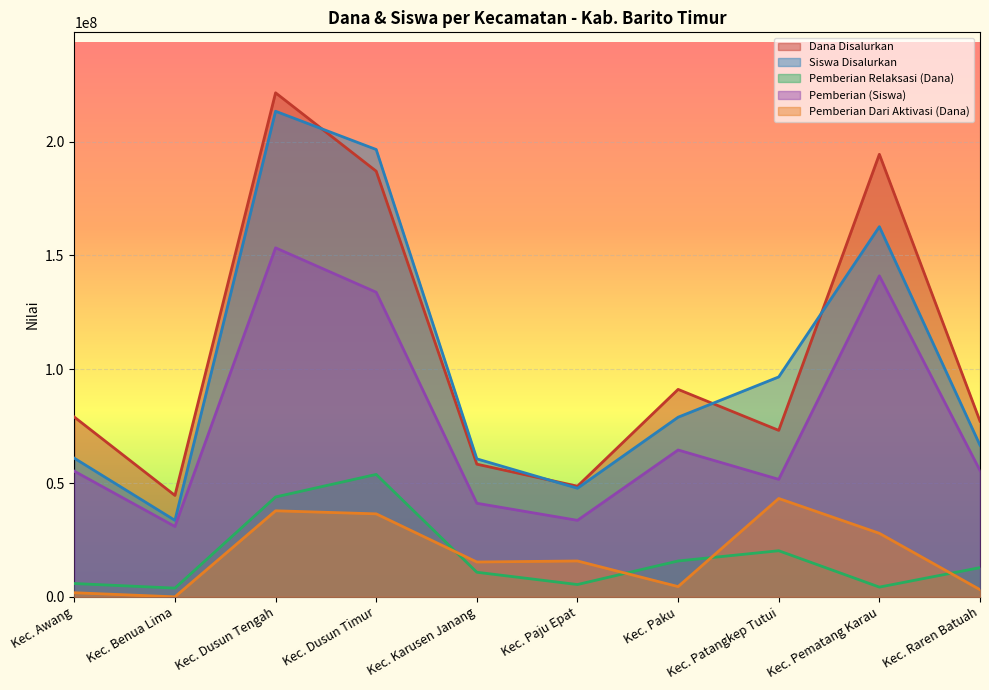

Reading left to right, list all the values displayed in this chart.

Dana Disalurkan: Kec. Awang=78975000	Kec. Benua Lima=44550000	Kec. Dusun Tengah=221400000	Kec. Dusun Timur=186975000	Kec. Karusen Janang=58275000	Kec. Paju Epat=48600000	Kec. Paku=91125000	Kec. Patangkep Tutui=73125000	Kec. Pematang Karau=194400000	Kec. Raren Batuah=77175000
Siswa Disalurkan: Kec. Awang=60900000	Kec. Benua Lima=33600000	Kec. Dusun Tengah=213300000	Kec. Dusun Timur=196500000	Kec. Karusen Janang=60600000	Kec. Paju Epat=47700000	Kec. Paku=78900000	Kec. Patangkep Tutui=96600000	Kec. Pematang Karau=162600000	Kec. Raren Batuah=66600000
Pemberian Relaksasi (Dana): Kec. Awang=5850000	Kec. Benua Lima=3825000	Kec. Dusun Tengah=43875000	Kec. Dusun Timur=53775000	Kec. Karusen Janang=10800000	Kec. Paju Epat=5400000	Kec. Paku=15750000	Kec. Patangkep Tutui=20250000	Kec. Pematang Karau=4275000	Kec. Raren Batuah=12825000
Pemberian (Siswa): Kec. Awang=55200000	Kec. Benua Lima=30900000	Kec. Dusun Tengah=153300000	Kec. Dusun Timur=133800000	Kec. Karusen Janang=41100000	Kec. Paju Epat=33600000	Kec. Paku=64500000	Kec. Patangkep Tutui=51600000	Kec. Pematang Karau=141000000	Kec. Raren Batuah=55500000
Pemberian Dari Aktivasi (Dana): Kec. Awang=1800000	Kec. Benua Lima=0	Kec. Dusun Tengah=37800000	Kec. Dusun Timur=36450000	Kec. Karusen Janang=15300000	Kec. Paju Epat=15750000	Kec. Paku=4500000	Kec. Patangkep Tutui=43200000	Kec. Pematang Karau=27900000	Kec. Raren Batuah=3150000